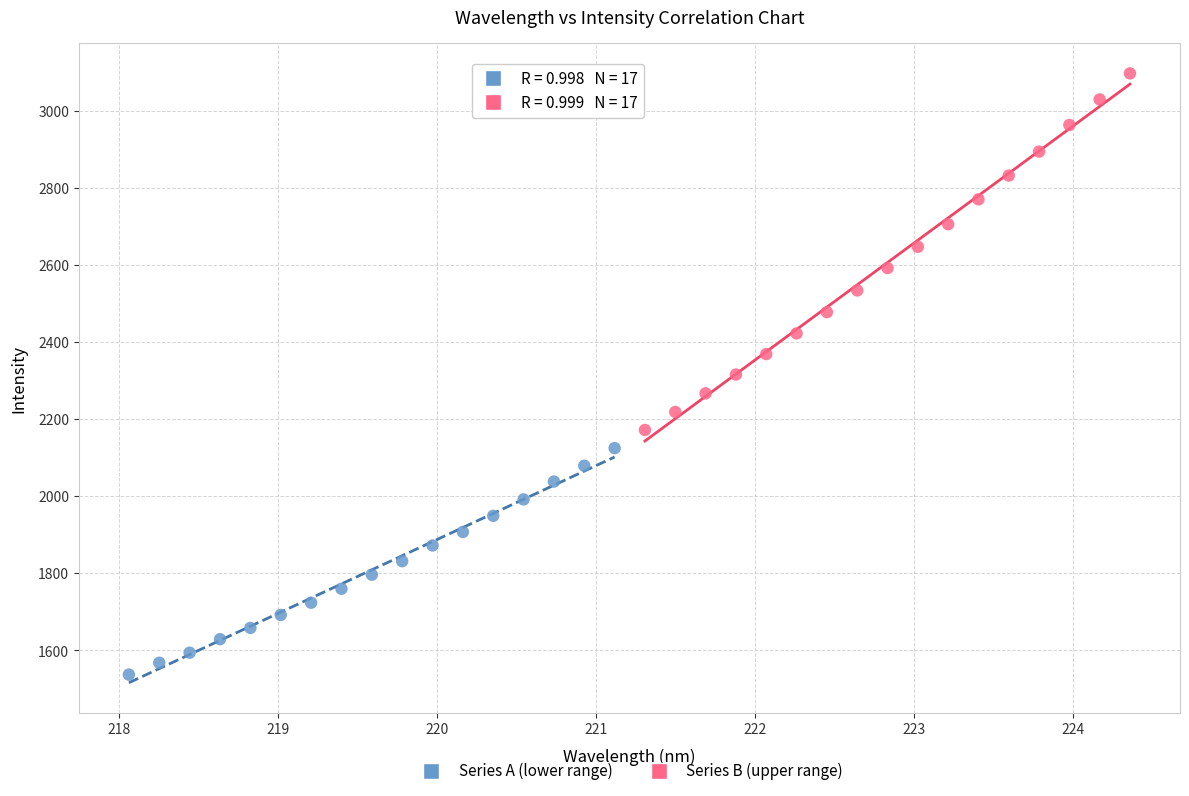

Which series reaches the minimum Y coordinate?

Series A (lower range)